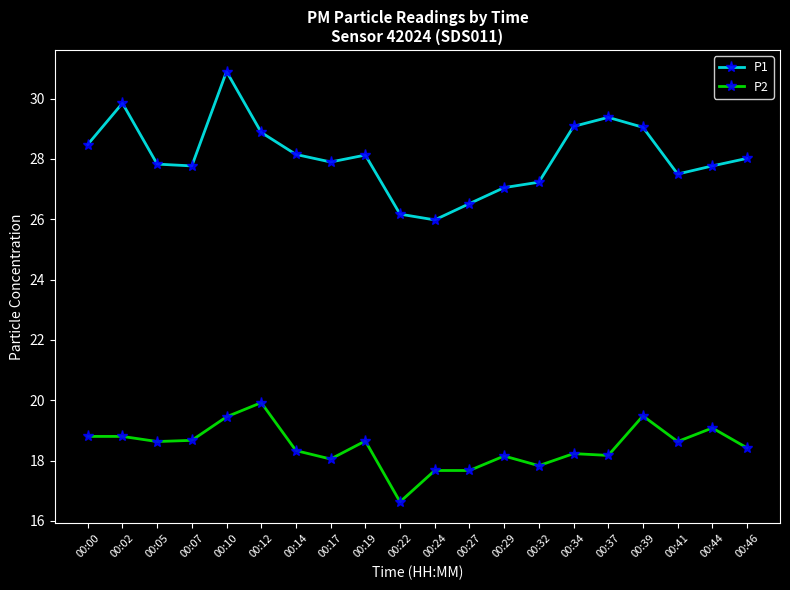

What are all the series names shown in the legend?

P1, P2